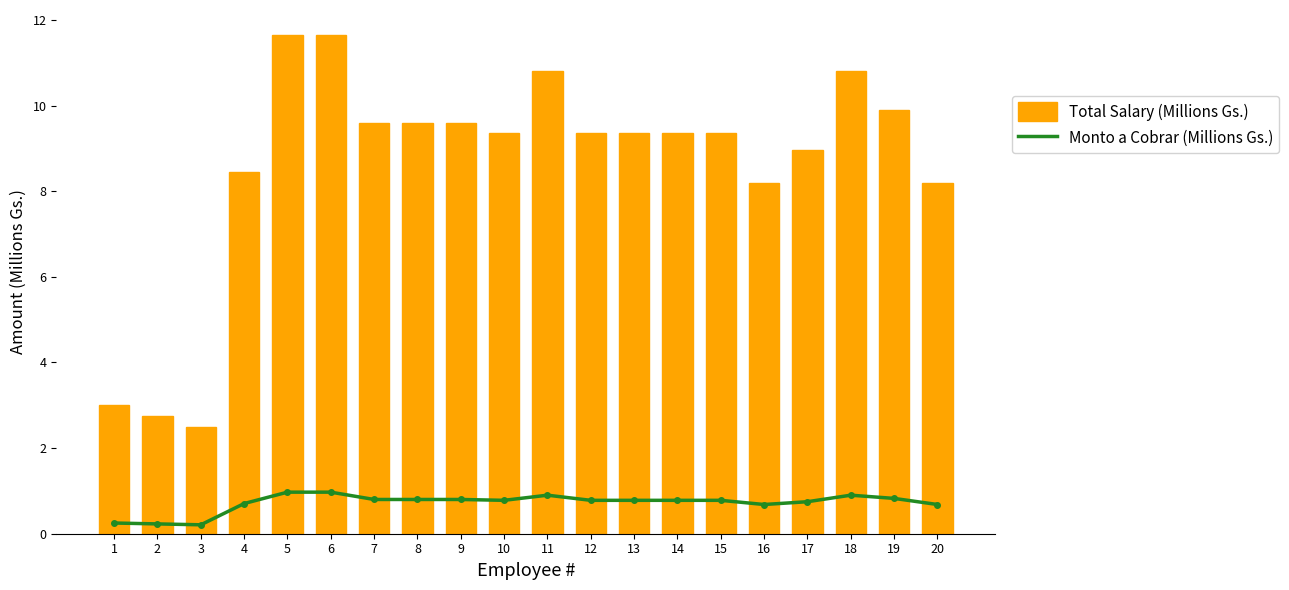

Does the chart contain any negative values?

No